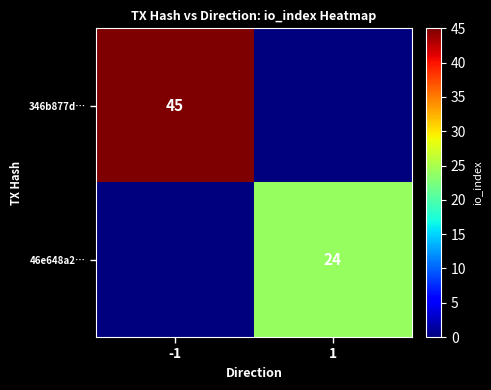

What is the greatest value displayed?

45